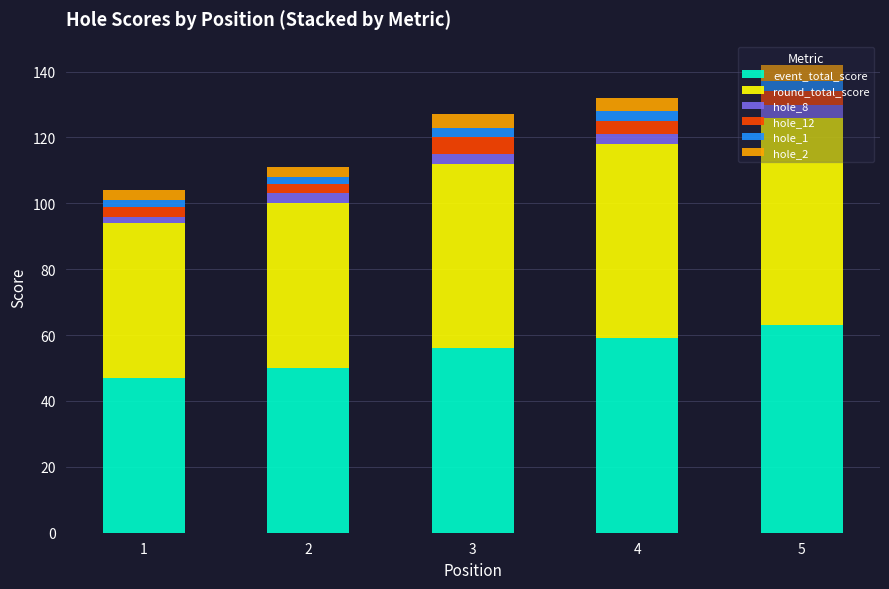

What is the difference between the maximum and minimum values in the event_total_score series?

16